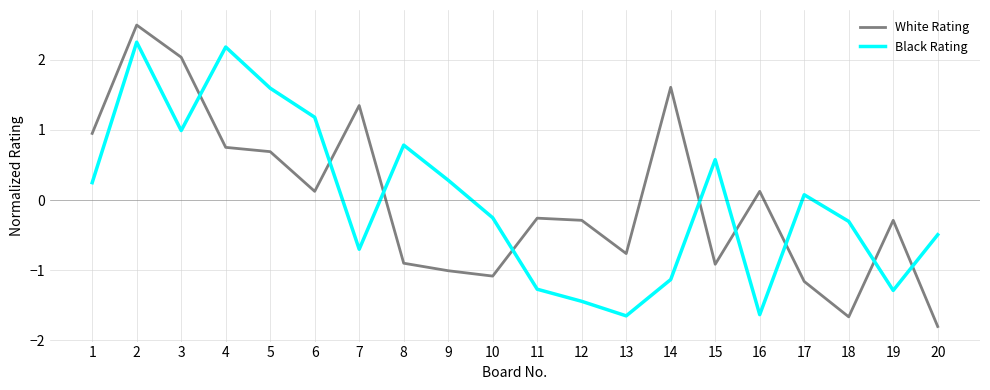

What is the difference between the White Rating values at 18 and 5?

2.4